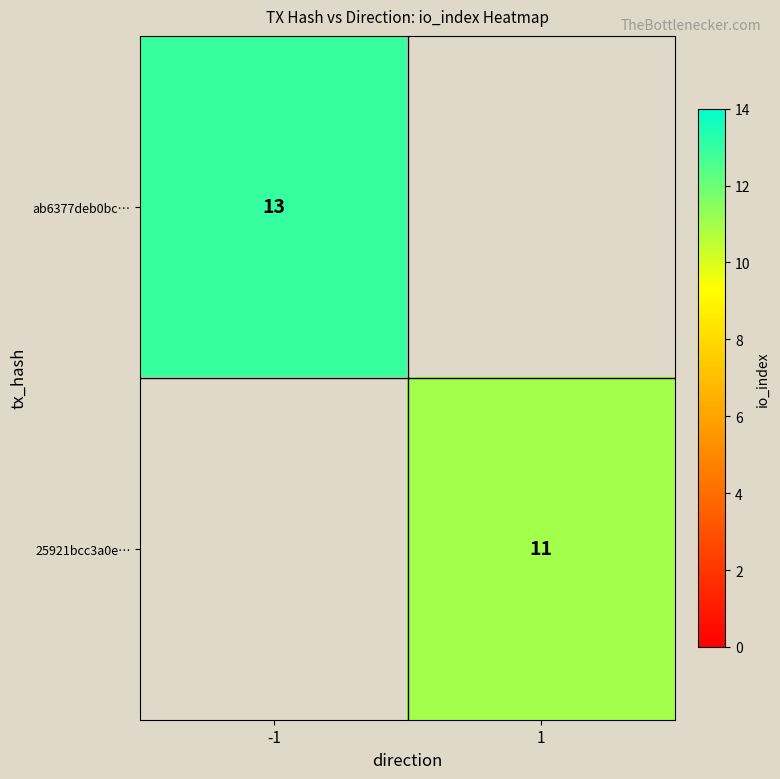

Is it true that 25921bcc3a0e… equals 11 at 1?

True